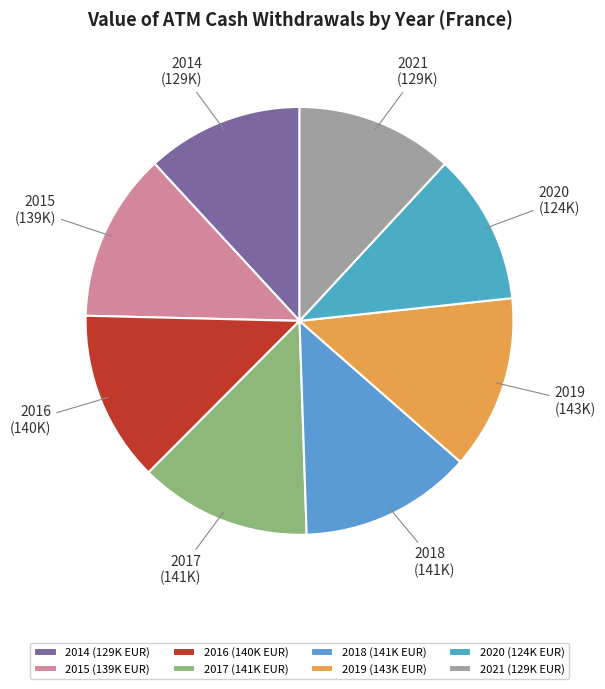

What is the ratio of the value at 2017 to the value at 2016?

1.0